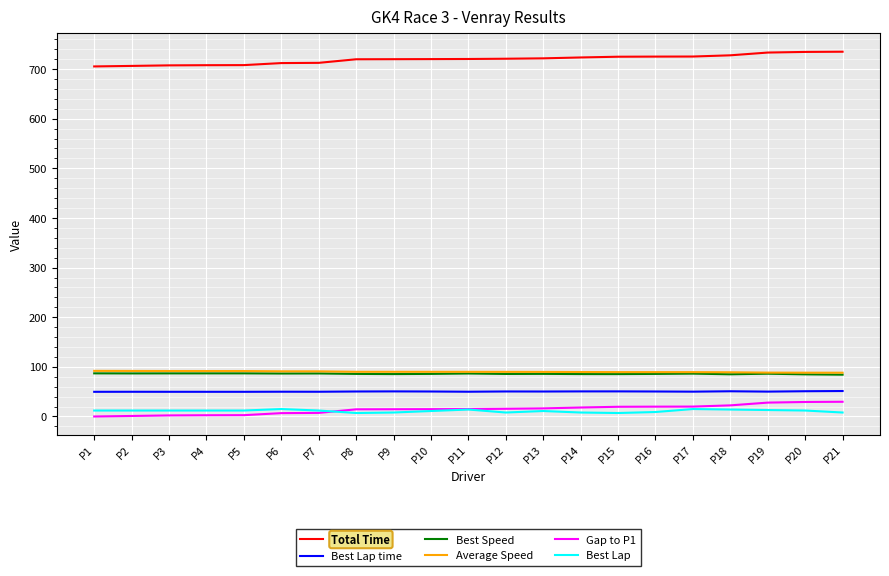

Is the value of Gap to P1 at P10 greater than the value of Best Lap time at P10?

No